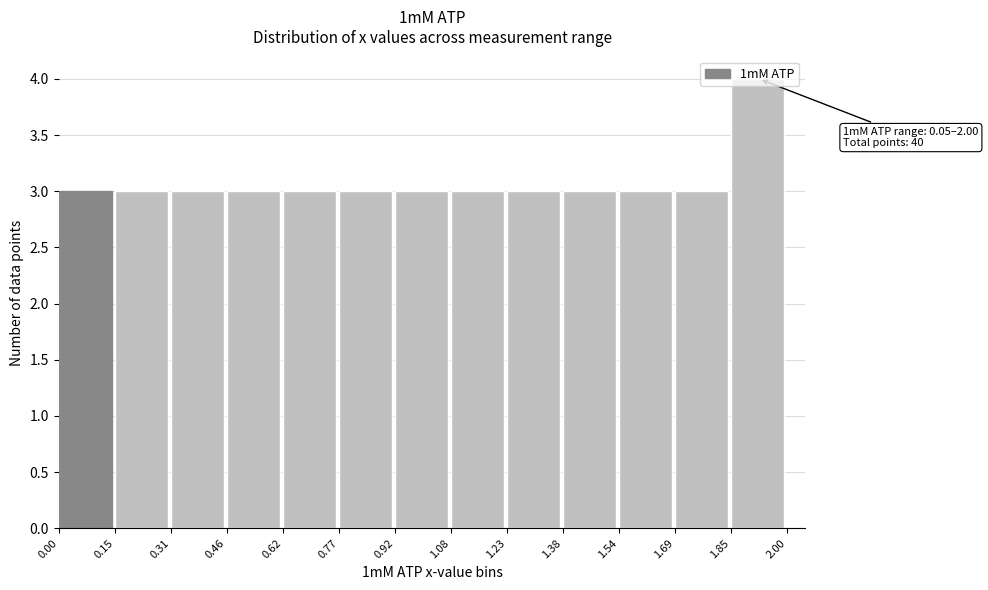

Over which range of the x-axis is the bar tallest?

1.85 to 2.00